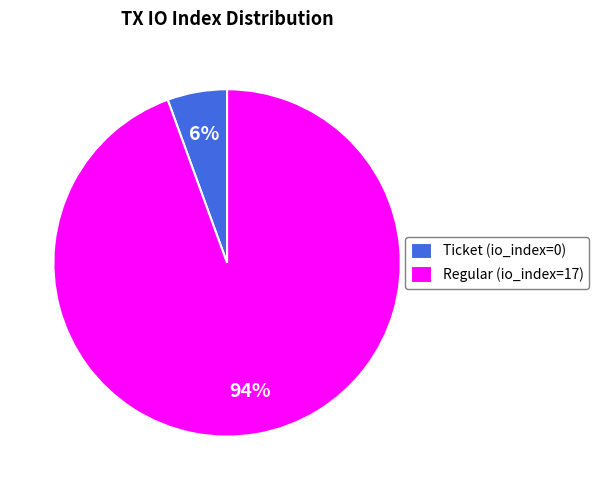

Is there a majority slice in this chart?

Yes